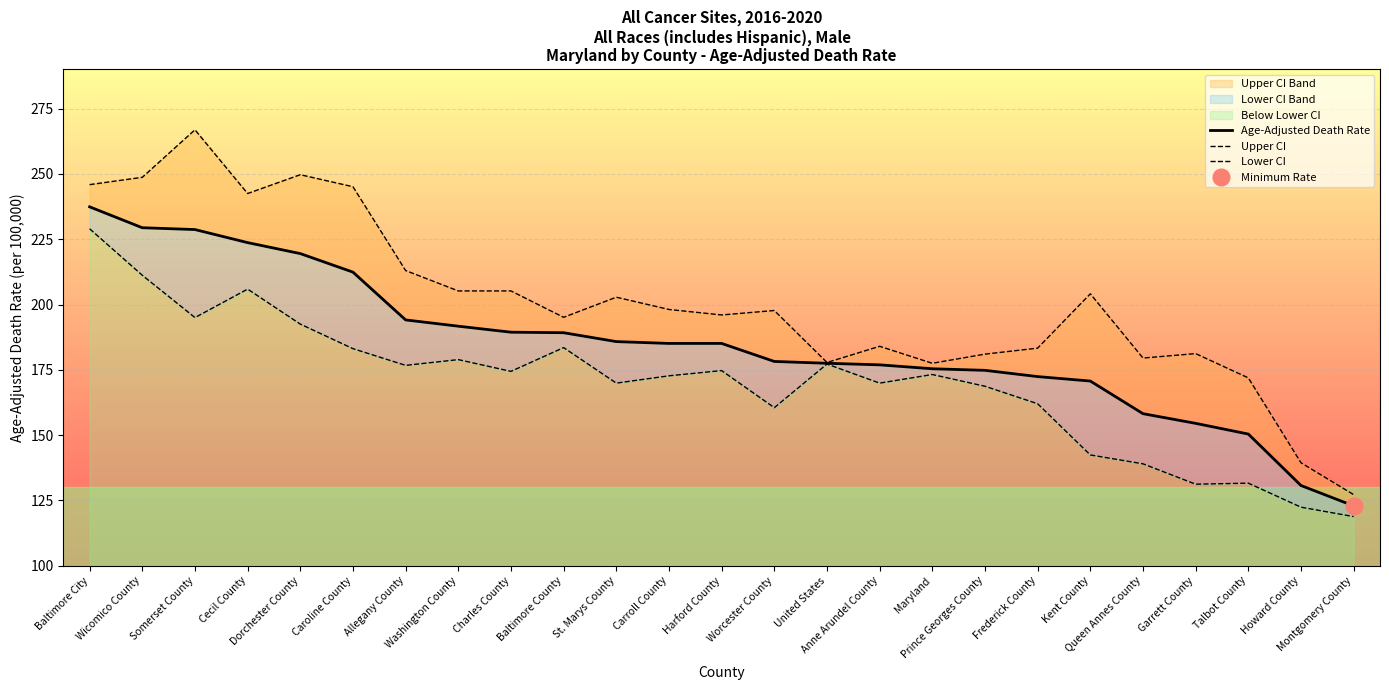

The value of Age-Adjusted Death Rate at Frederick County is 172.4. True or false?

True